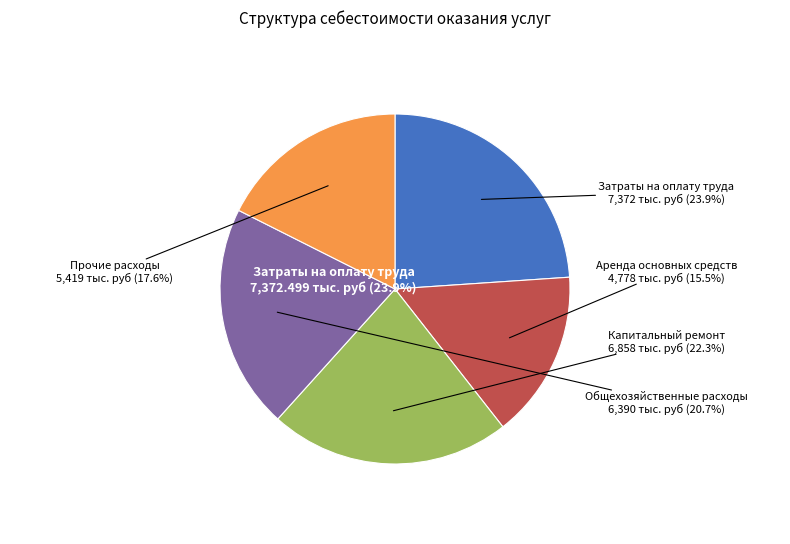

How many segments does this pie chart have?

5